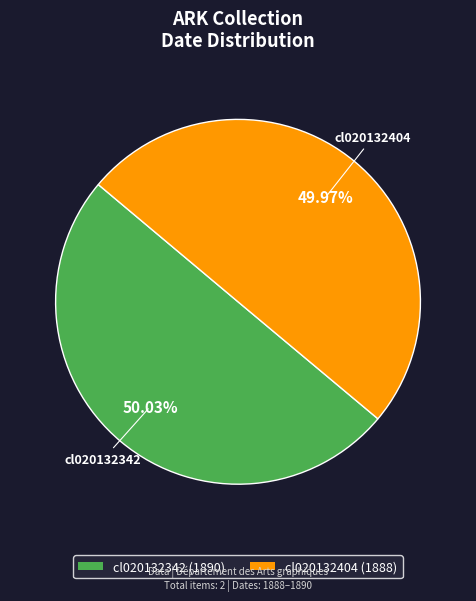

Combined, do cl020132342 and cl020132404 account for over 50%?

Yes